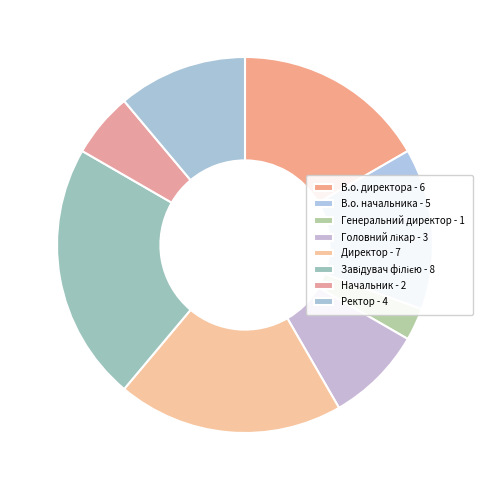

Which slice is the smallest?

Генеральний директор